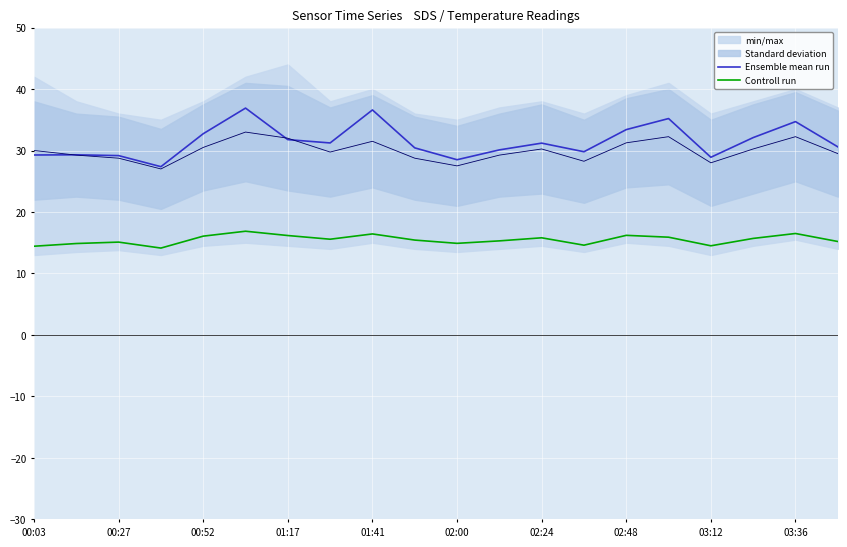

True or false: Ensemble mean run and Controll run cross at least once.

False